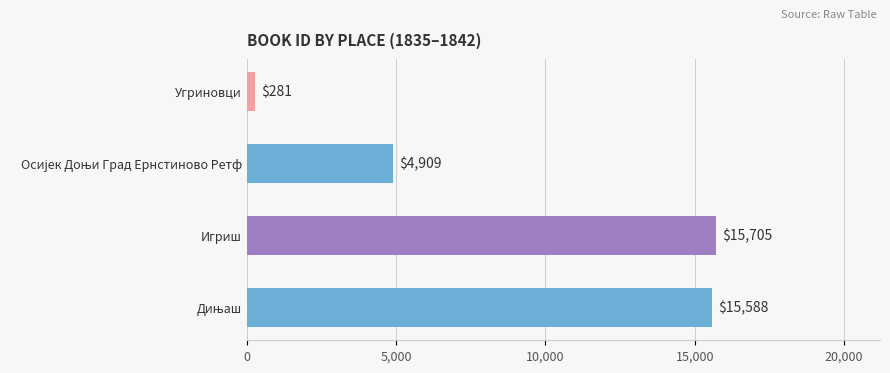

What is the value of the 2nd bar from the top?

4909